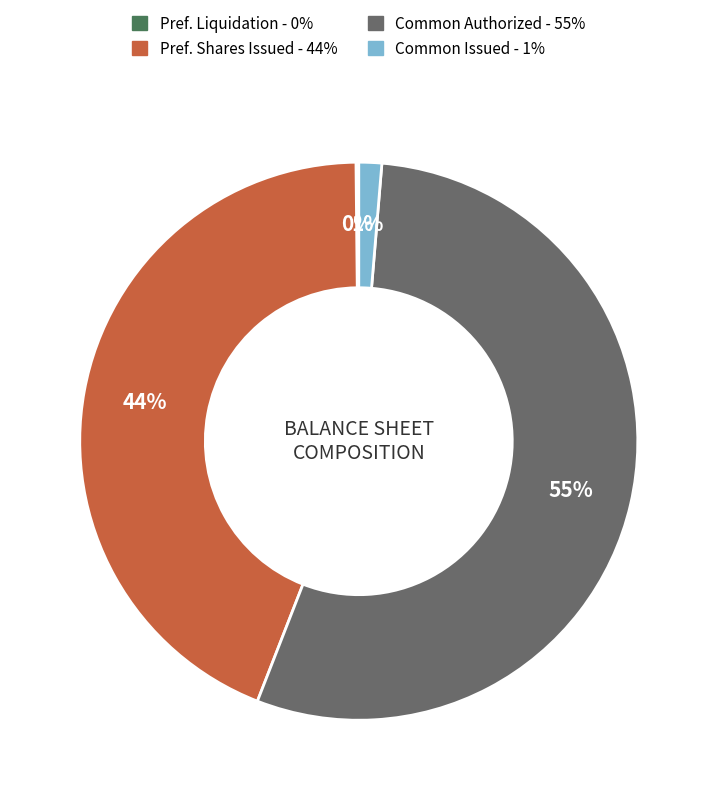

Is there a majority slice in this chart?

Yes